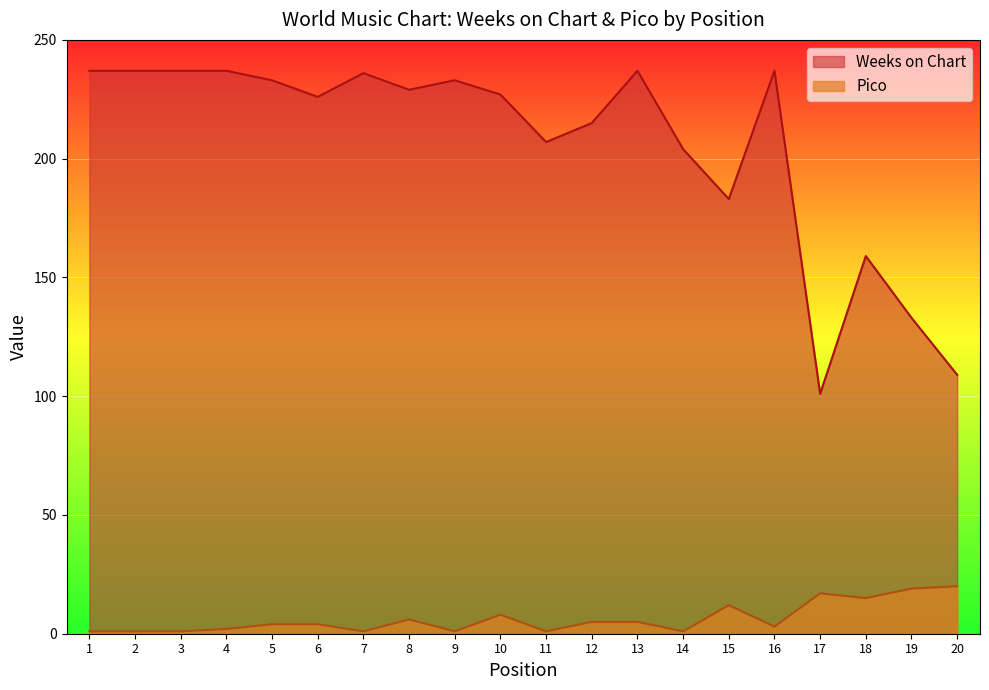

What is the sum of all Pico values?

127